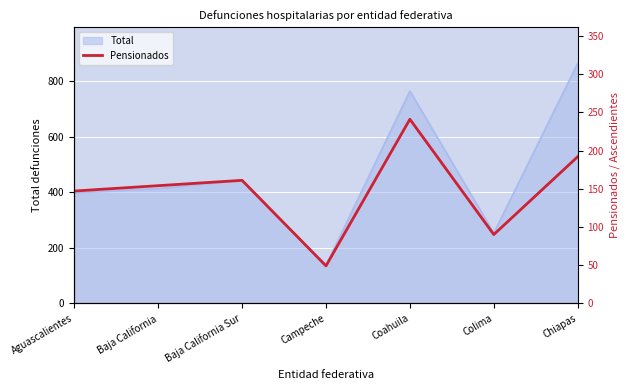

The Total series shows 136 at Campeche. True or false?

True